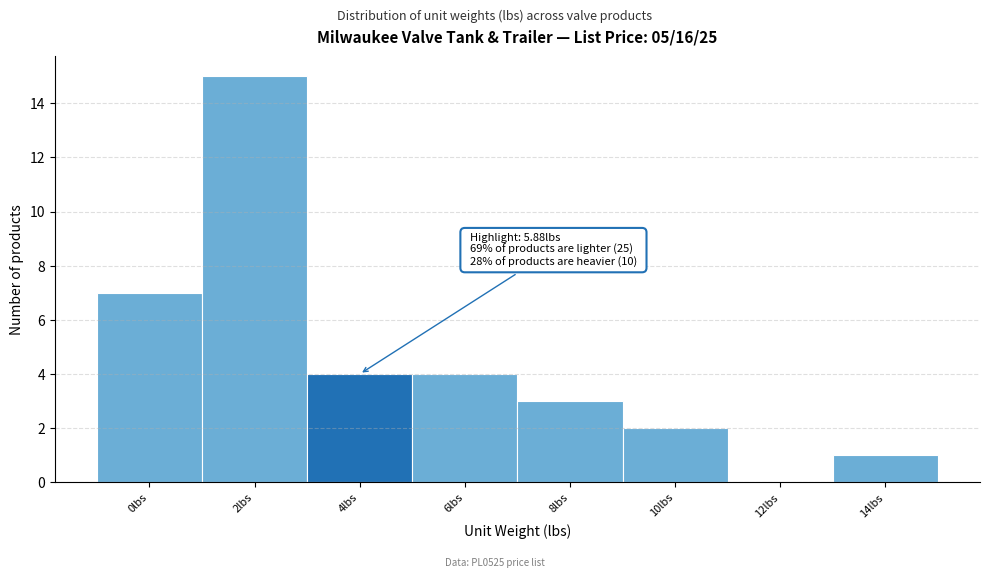

Reading left to right, what are all the values shown in this chart?

0lbs=7	2lbs=15	4lbs=4	6lbs=4	8lbs=3	10lbs=2	12lbs=0	14lbs=1